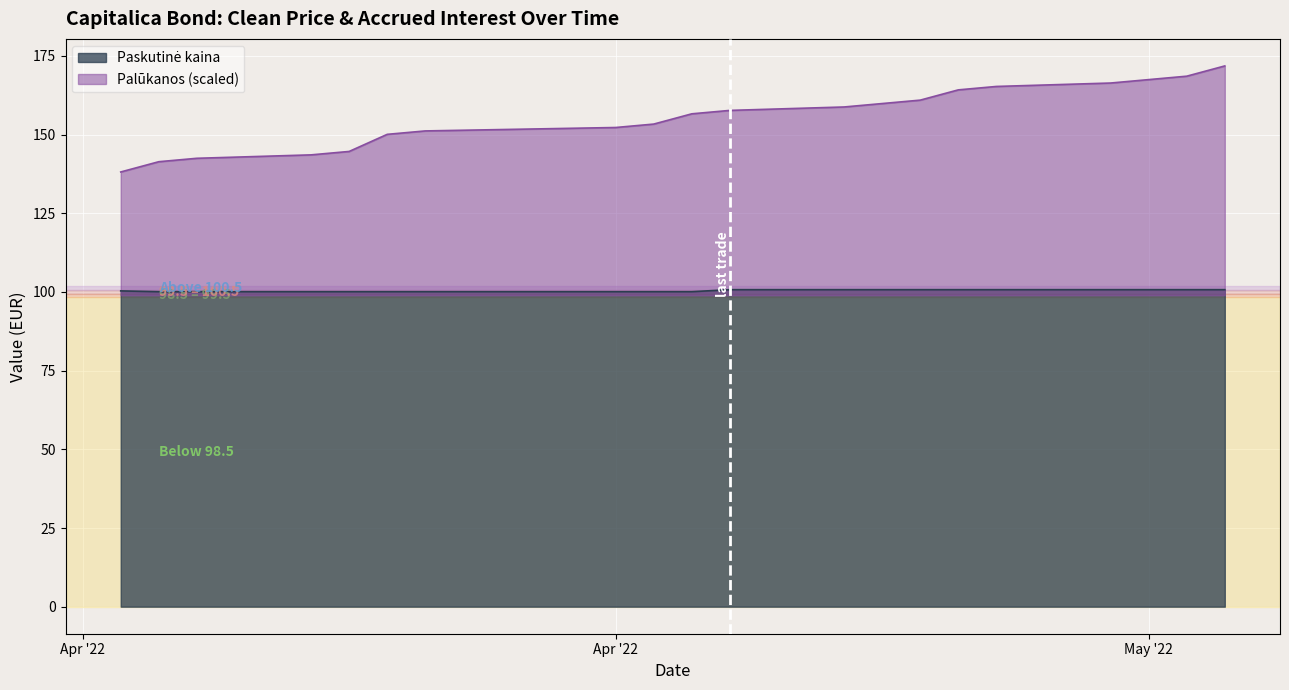

True or false: Paskutinė kaina and Palūkanos intersect in this chart.

False